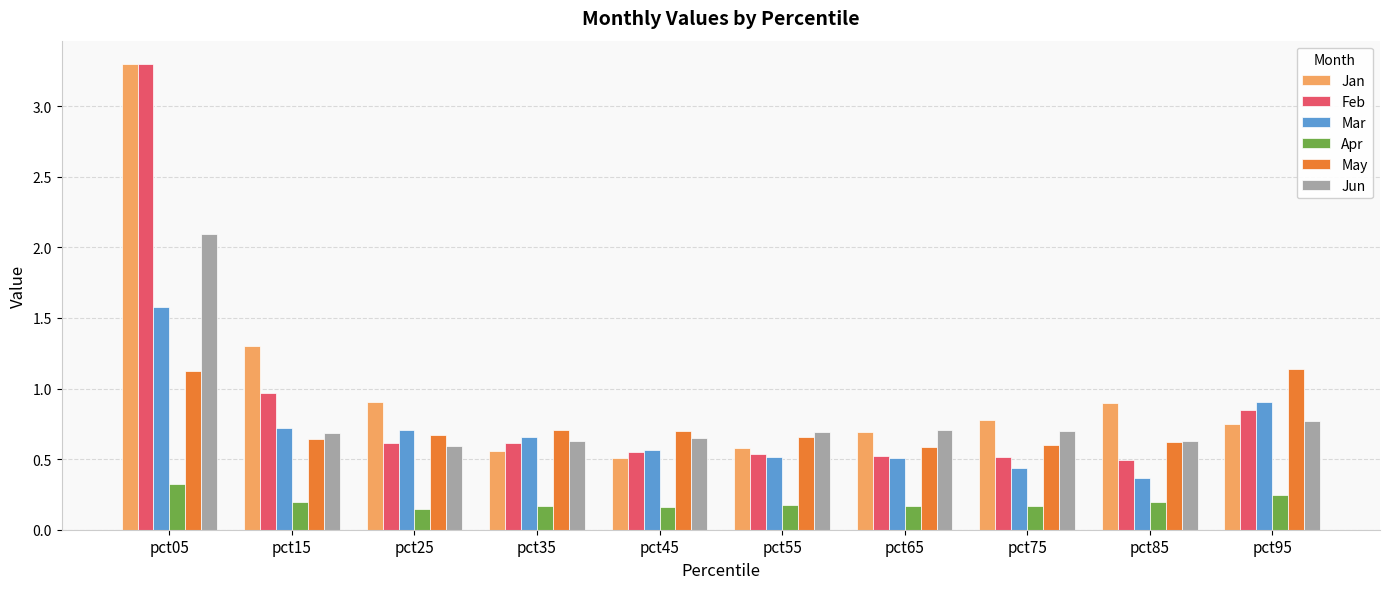

At which category does the chart reach its peak across all series?

pct05